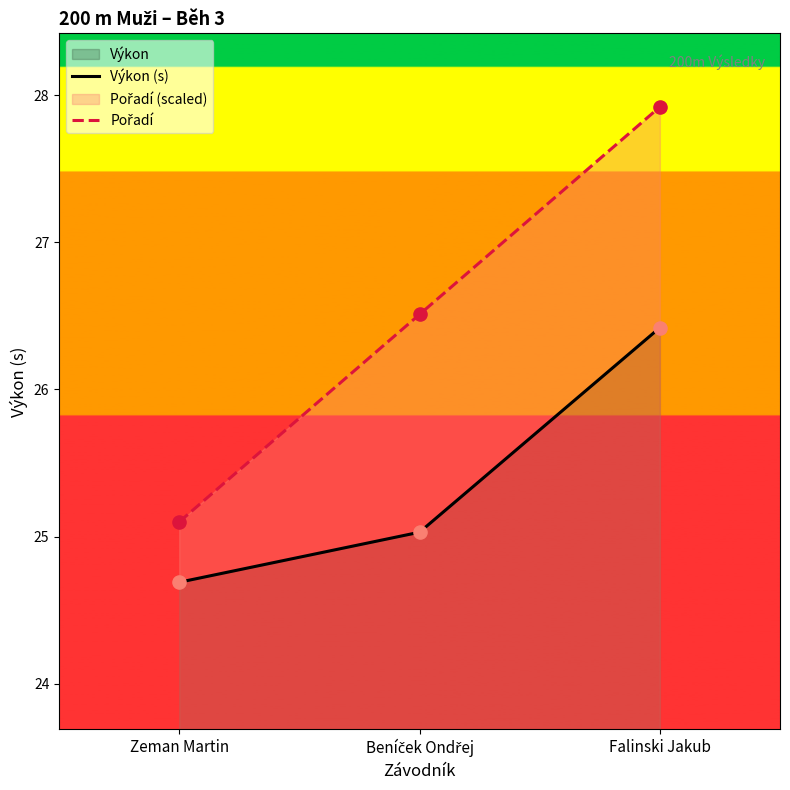

At how many categories does at least one series exceed 24?

3